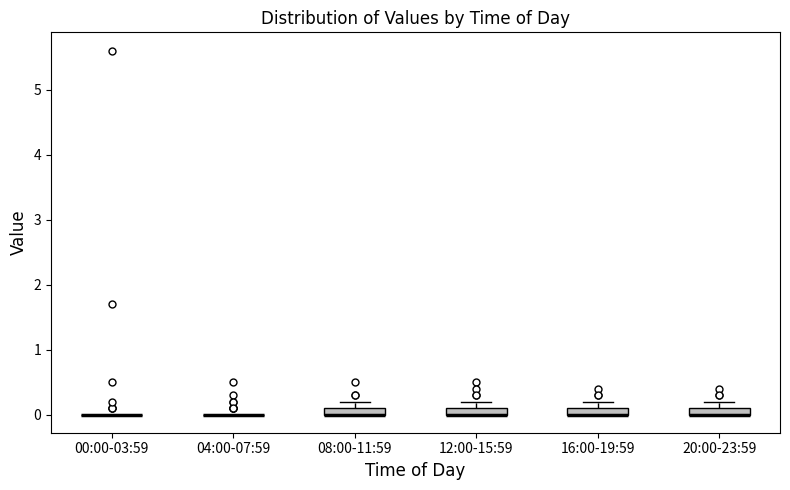

Where is the lower edge of the box for 12:00-15:59 on the y-axis? The values are not printed on the chart, so give them approximately, as read against the axis.

0.0